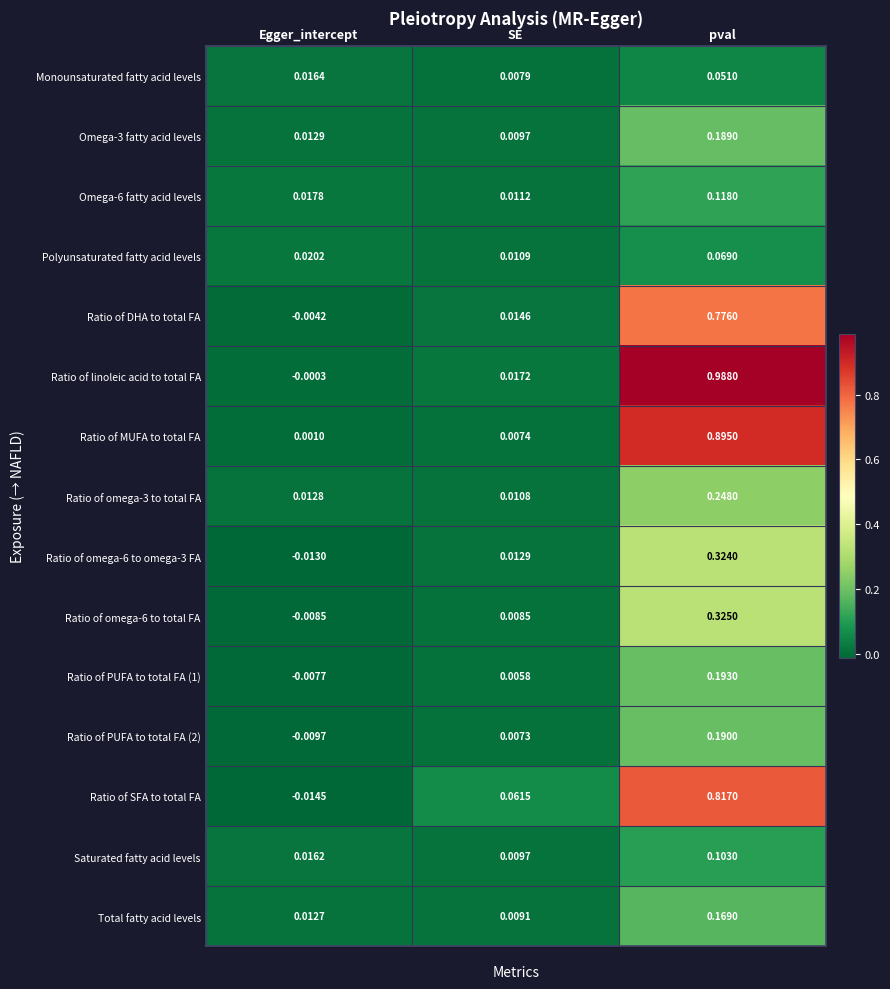

Rank the series by their maximum value, from highest to lowest.

Ratio of linoleic acid to total FA, Ratio of MUFA to total FA, Ratio of SFA to total FA, Ratio of DHA to total FA, Ratio of omega-6 to total FA, Ratio of omega-6 to omega-3 FA, Ratio of omega-3 to total FA, Ratio of PUFA to total FA (1), Ratio of PUFA to total FA (2), Omega-3 fatty acid levels, Total fatty acid levels, Omega-6 fatty acid levels, Saturated fatty acid levels, Polyunsaturated fatty acid levels, Monounsaturated fatty acid levels